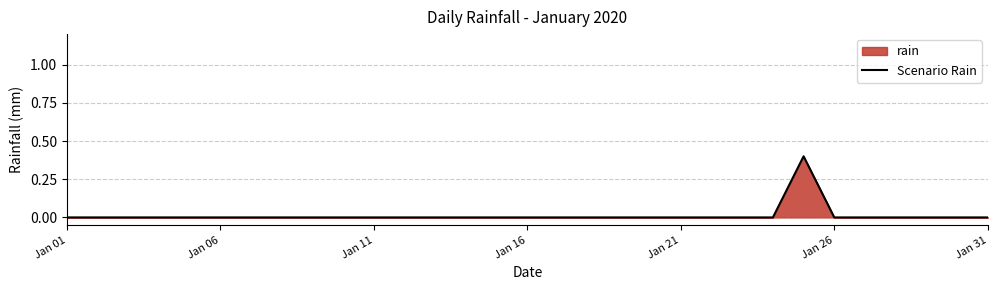

Which category has the lowest value across all series?

Jan 01